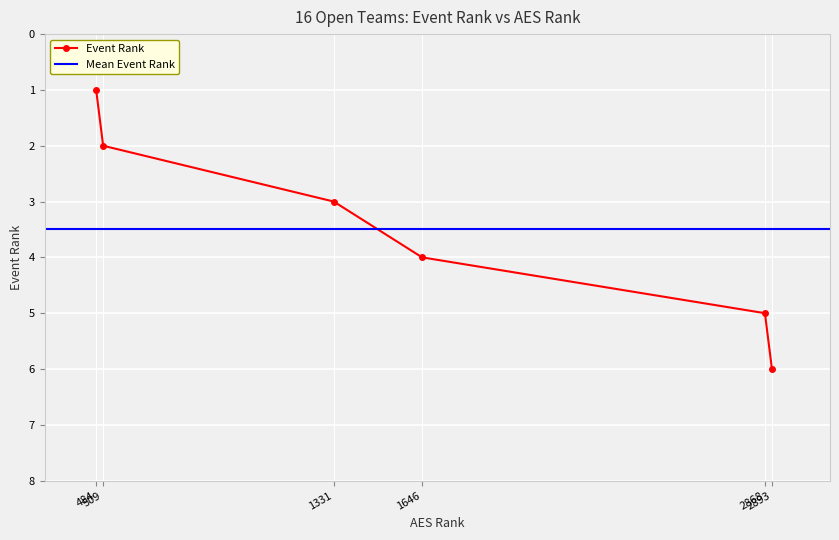

How many values in the Event Rank series are below 4?

3